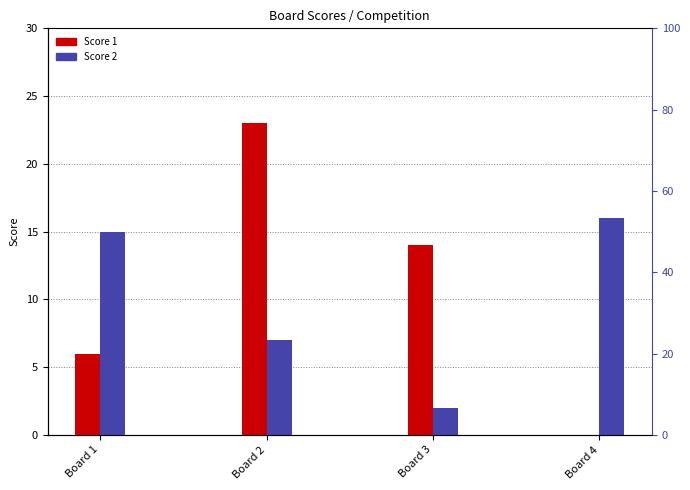

Which series has the widest spread of values?

Score 1